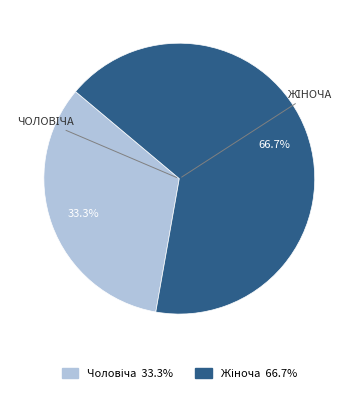

Is there any slice that represents more than half of the pie?

Yes